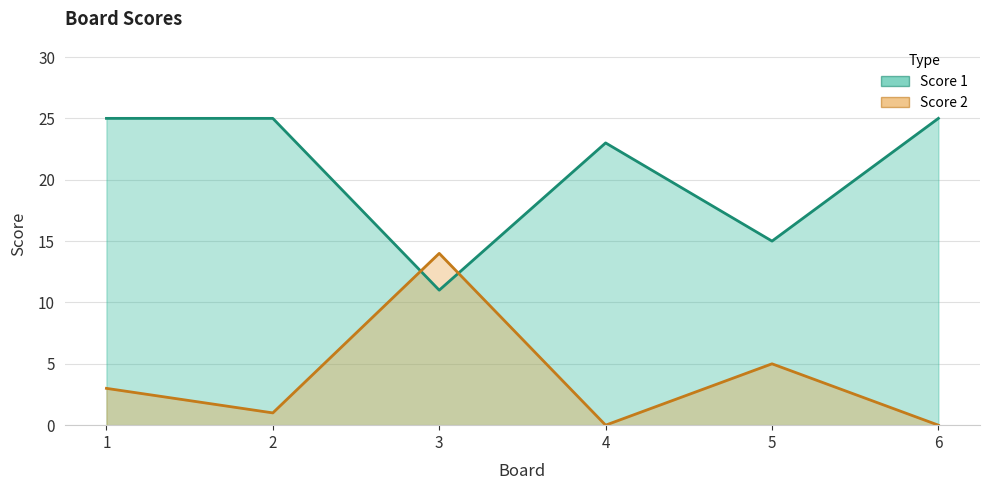

What is the total value across all series at 3?

25